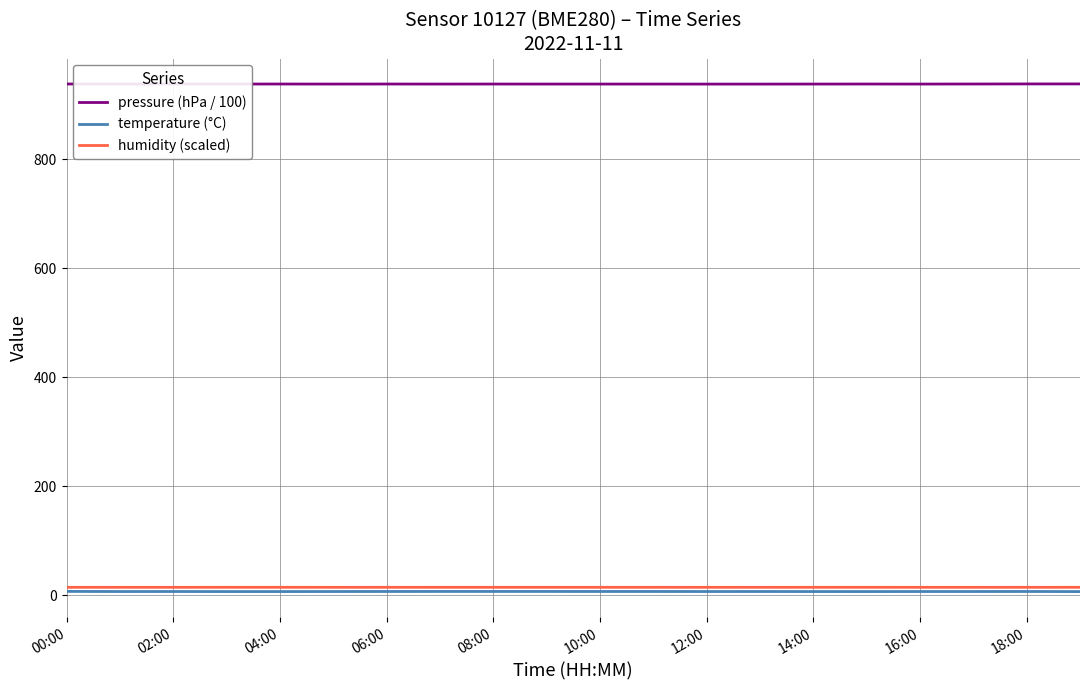

True or false: humidity (scaled) and temperature (°C) intersect in this chart.

False